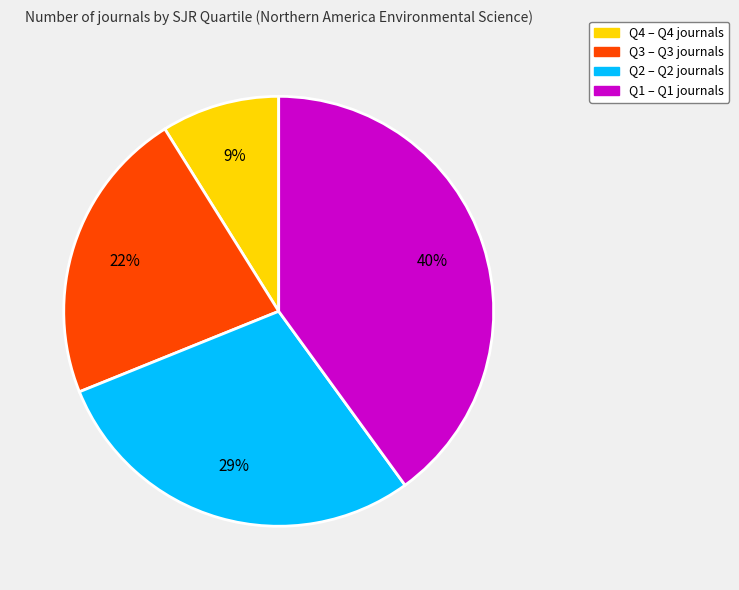

Combined, do Q3 and Q2 account for over 50%?

Yes